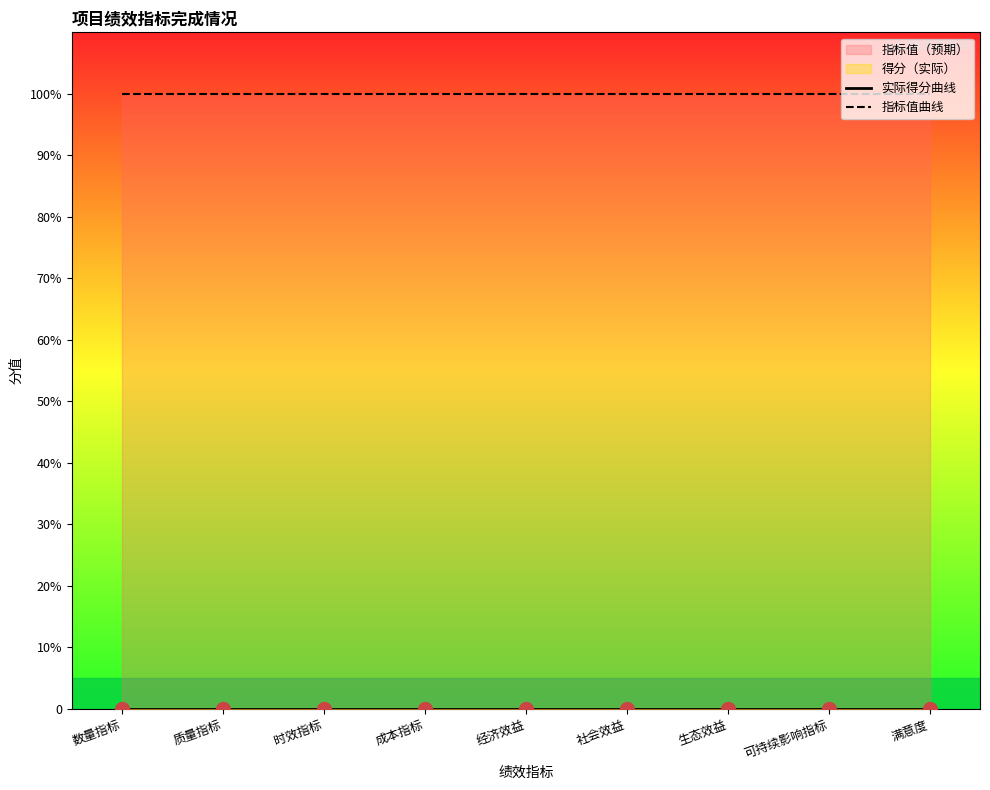

True or false: 实际得分曲线 and 指标值曲线 cross at least once.

False